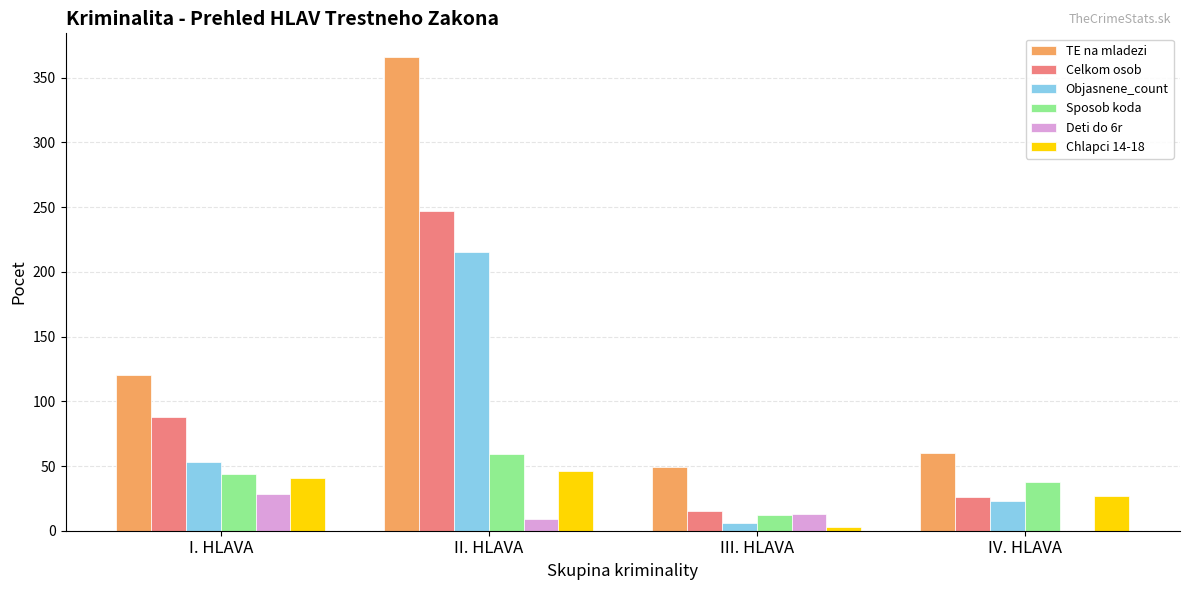

Reading left to right, what are all the values shown in this chart?

TE na mladezi: 120	366	49	60
Celkom osob: 88	247	15	26
Objasnene_count: 53	215	6	23
Sposob koda: 44	59	12	38
Deti do 6r: 28	9	13	0
Chlapci 14-18: 41	46	3	27